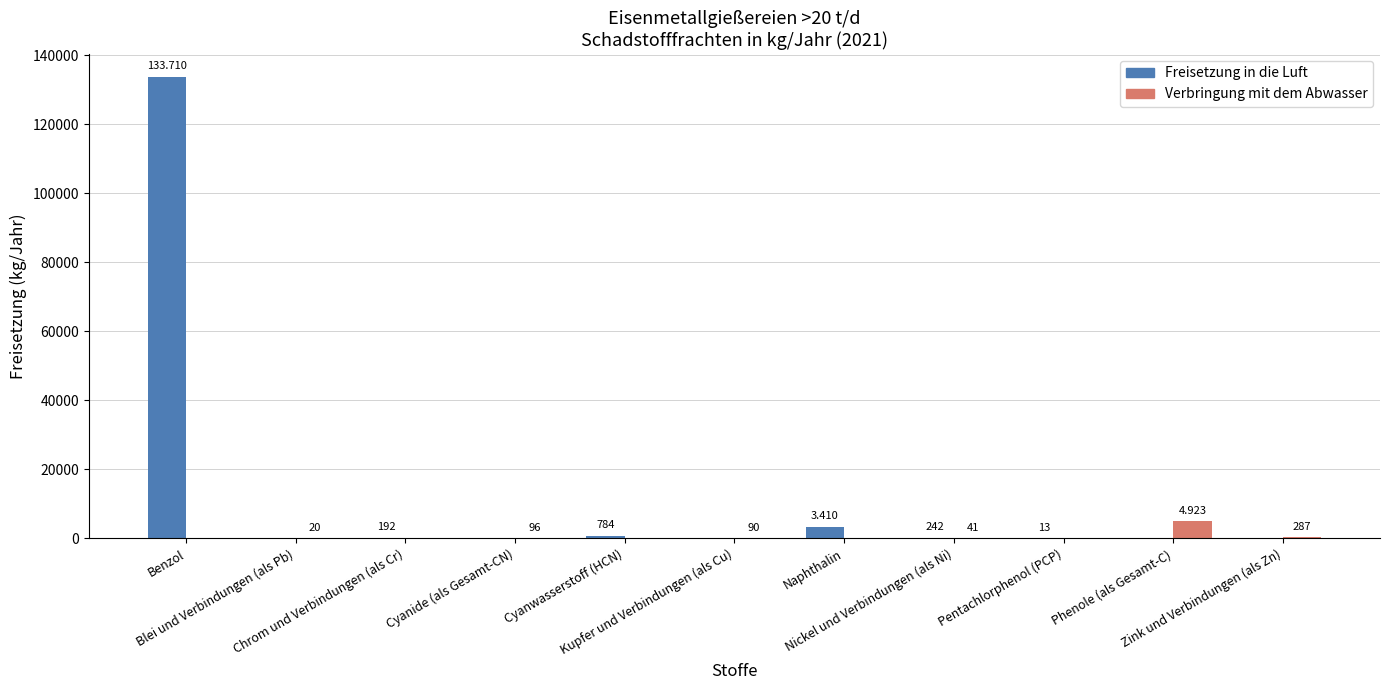

At which label does Verbringung mit dem Abwasser reach its peak?

Phenole (als Gesamt-C)